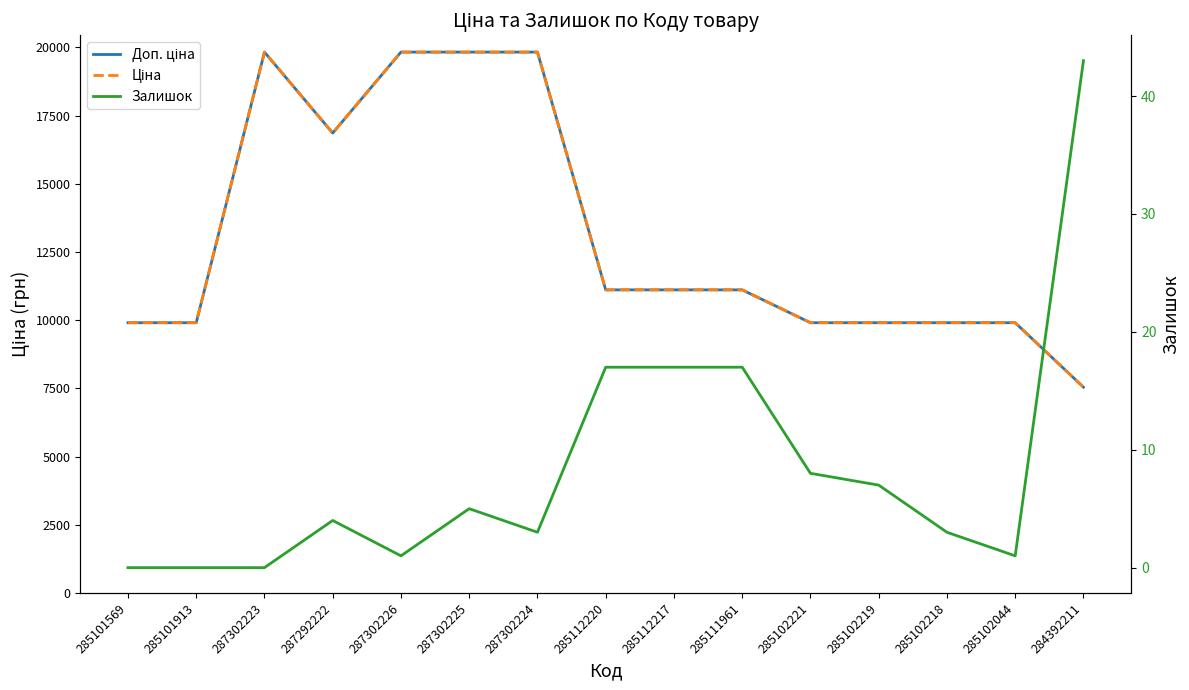

What is the sum of the Залишок values at 285102218 and 287302225?

8.0